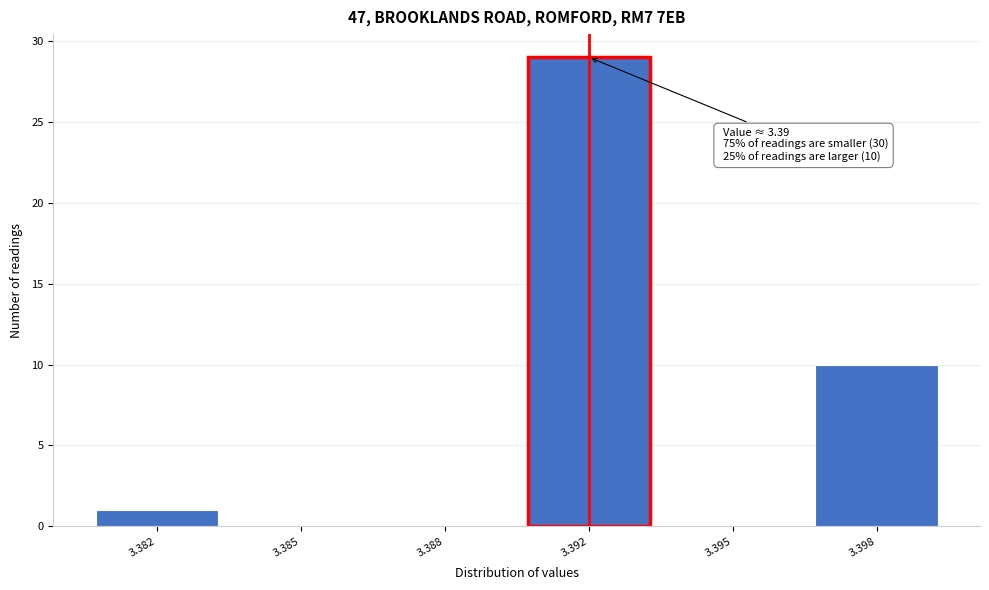

Reading left to right, what are all the values shown in this chart?

3.382=1	3.385=0	3.388=0	3.392=29	3.395=0	3.398=10